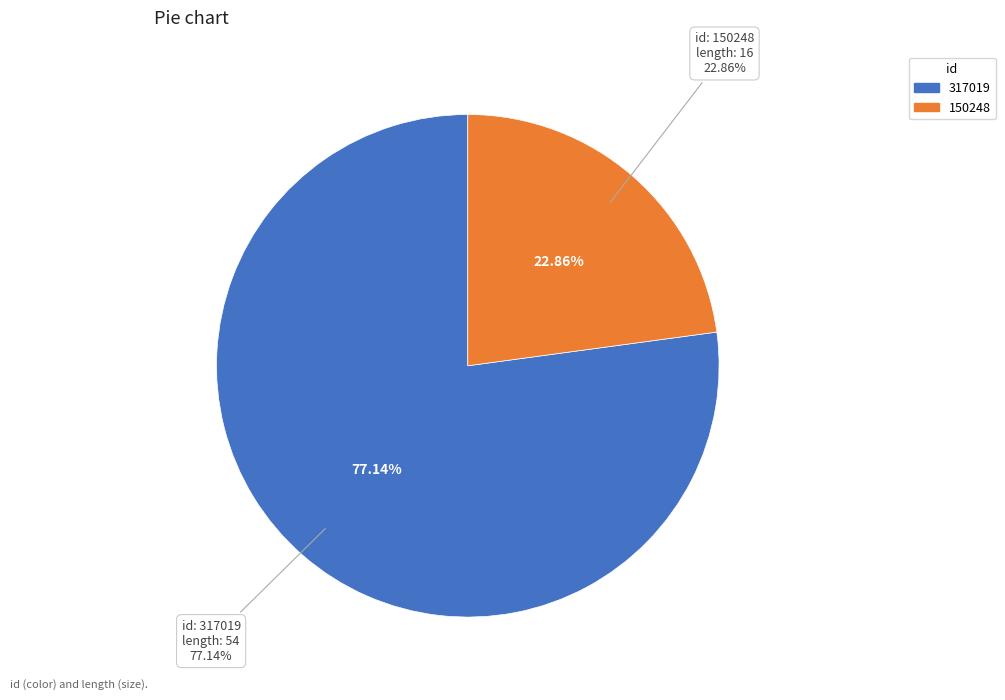

Is it true that 150248 is 23% of the pie?

True